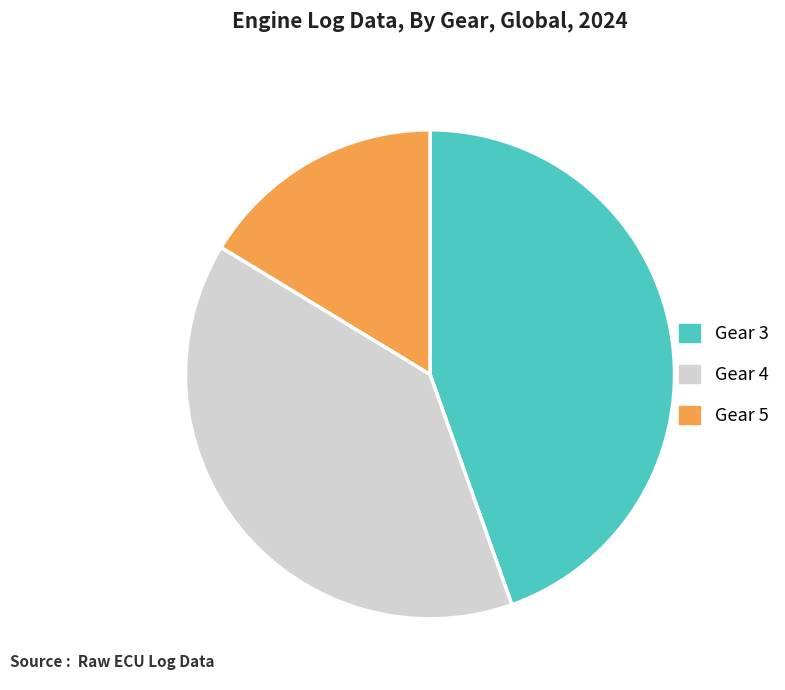

Is the sum of Gear 5 and Gear 4 greater than half?

Yes